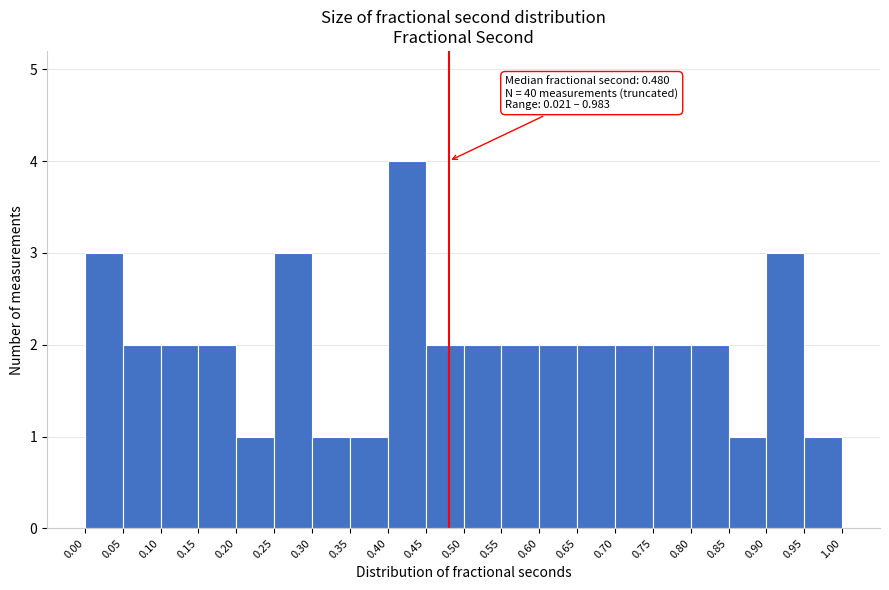

Over which range of the x-axis is the bar tallest?

0.40 to 0.45